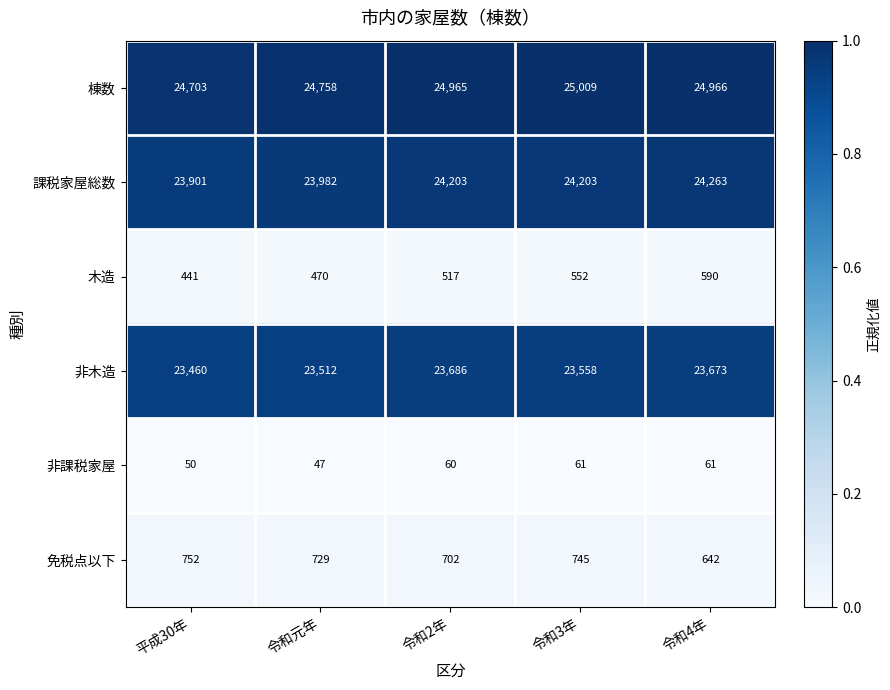

What is the lowest value of the 免税点以下 series?

642